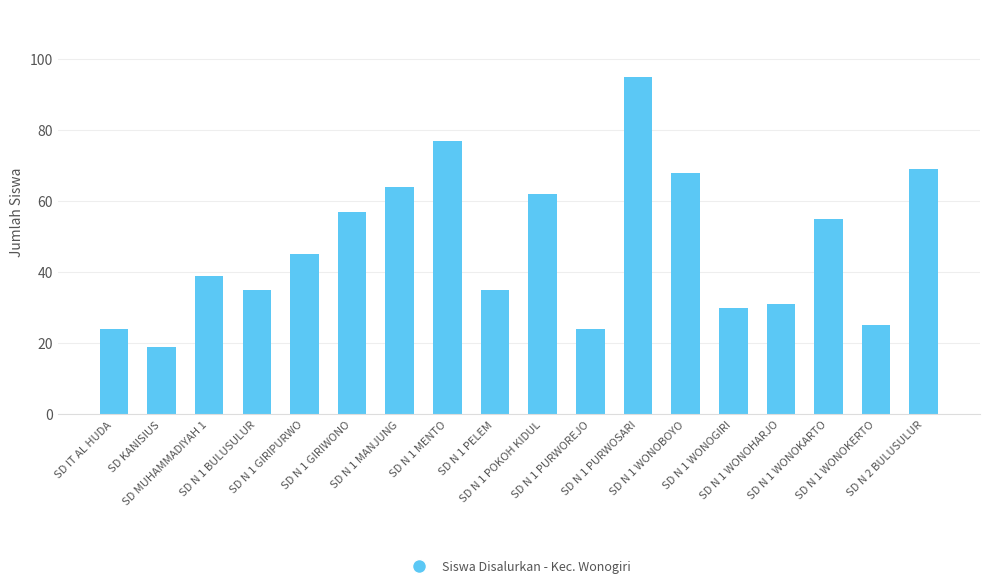

Does the chart contain any negative values?

No